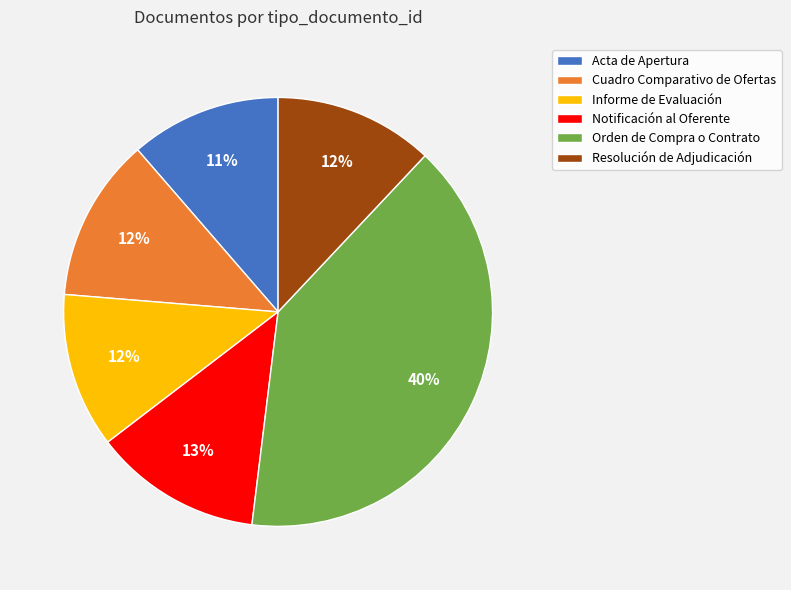

To the nearest percent, what is the average slice percentage?

17%